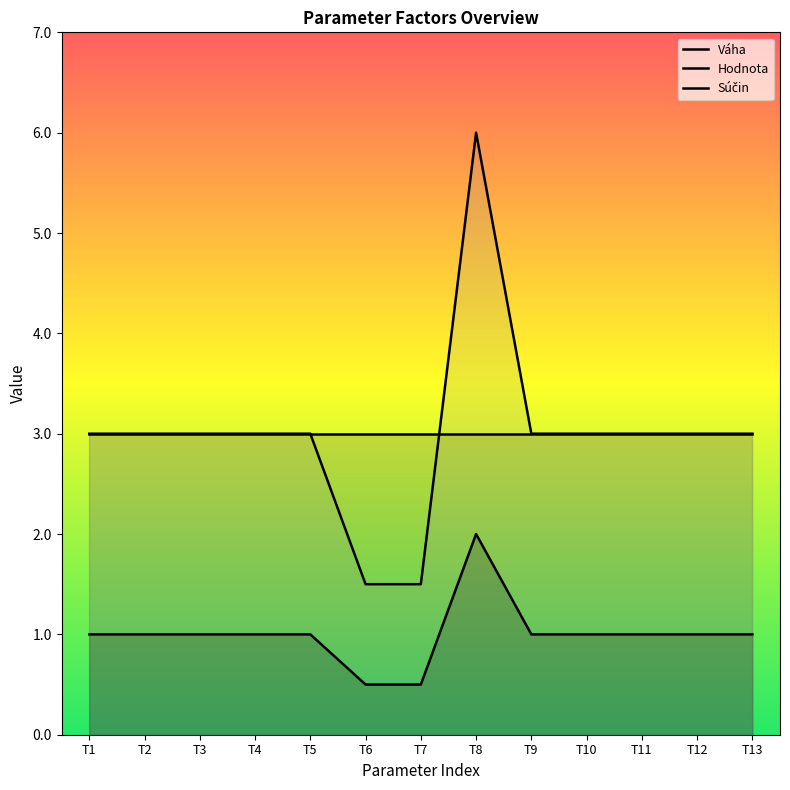

At which category does the chart reach its minimum across all series?

T6